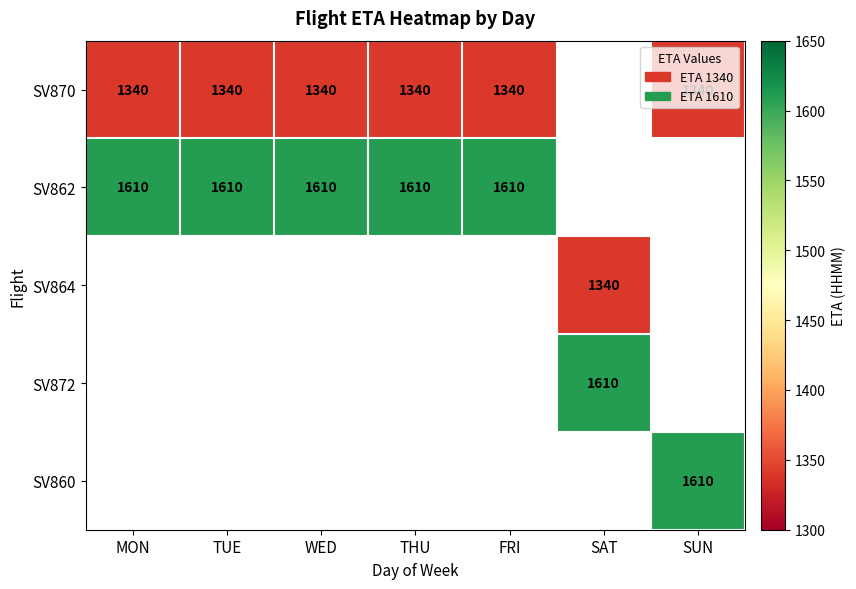

At which category does the chart reach its minimum across all series?

MON